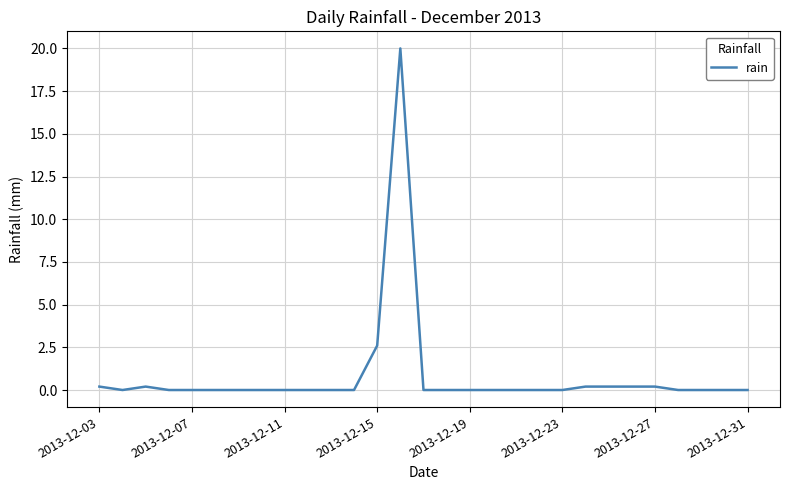

Count the number of data series in this chart.

1